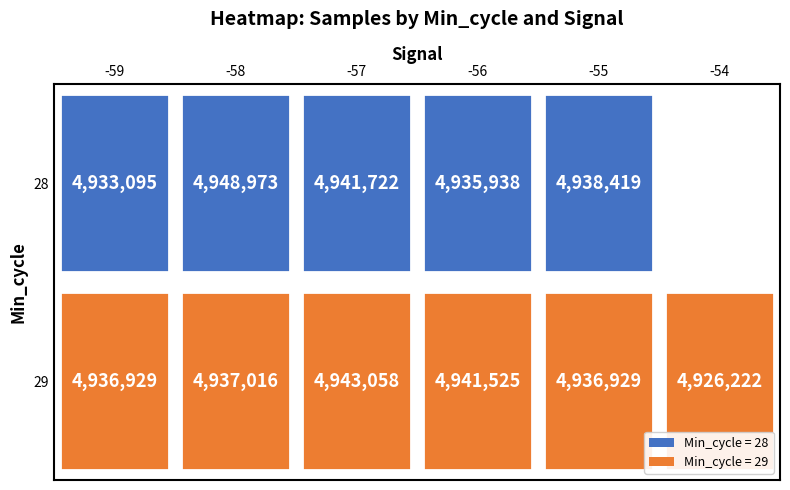

How many data points in 28 are above 4943485?

1